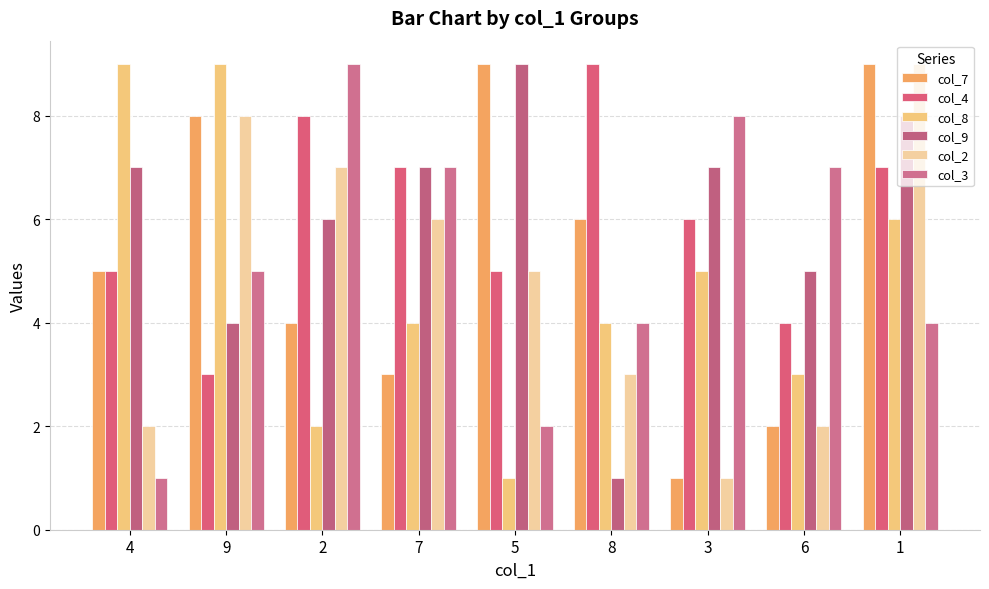

What is the label of the 9th bar from the right?

4